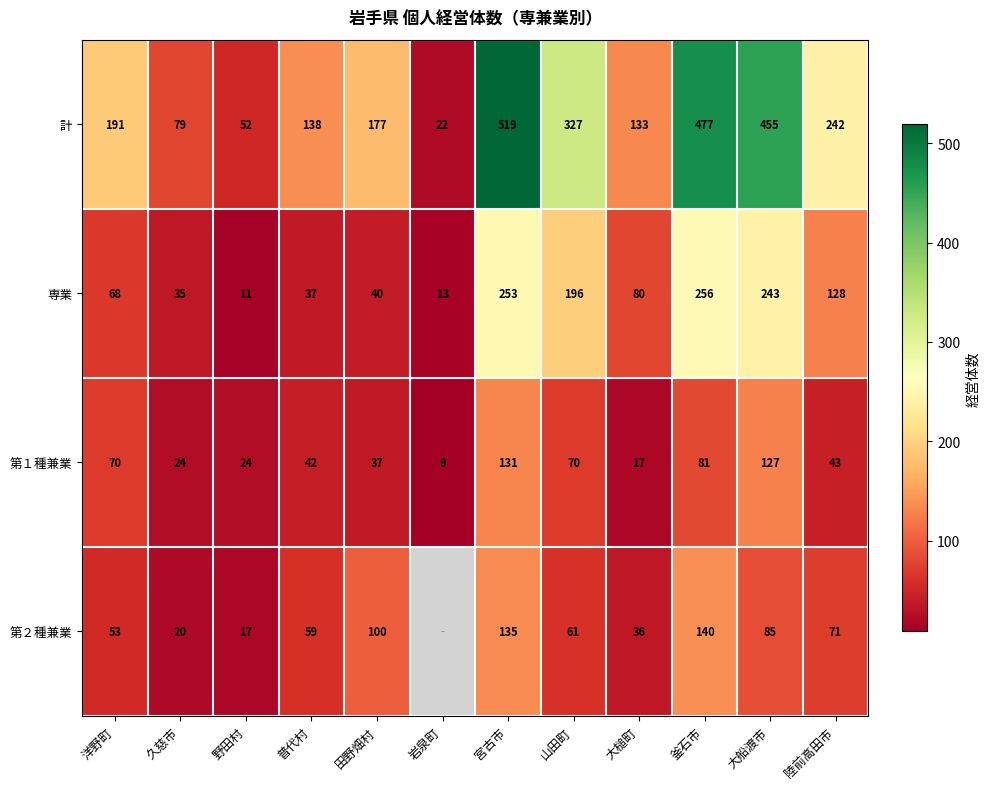

What is the difference between the second highest and second lowest values in the 専業 series?

240